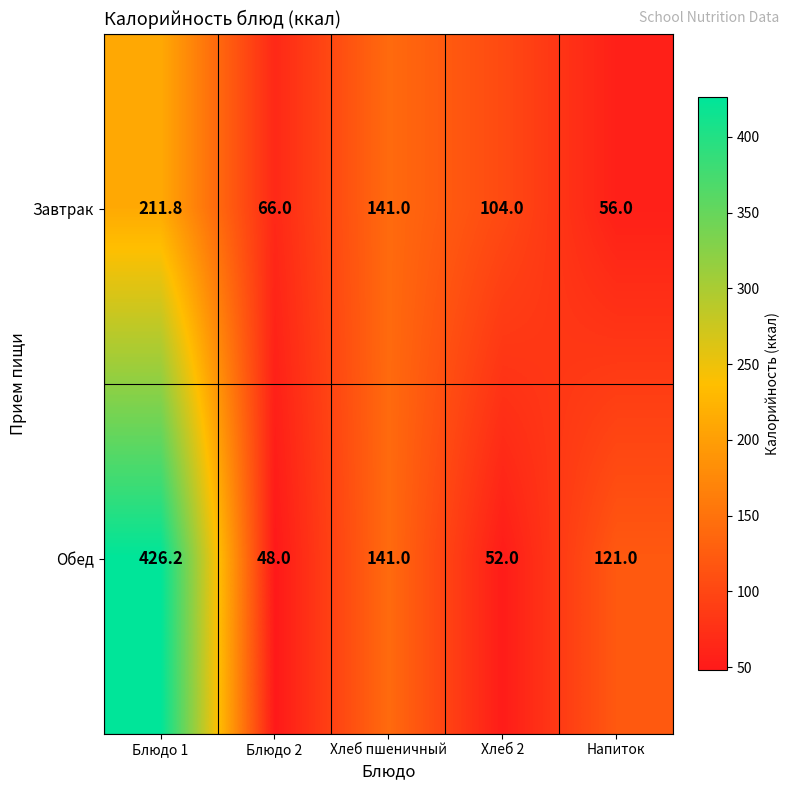

How many categories are shown in the chart?

5